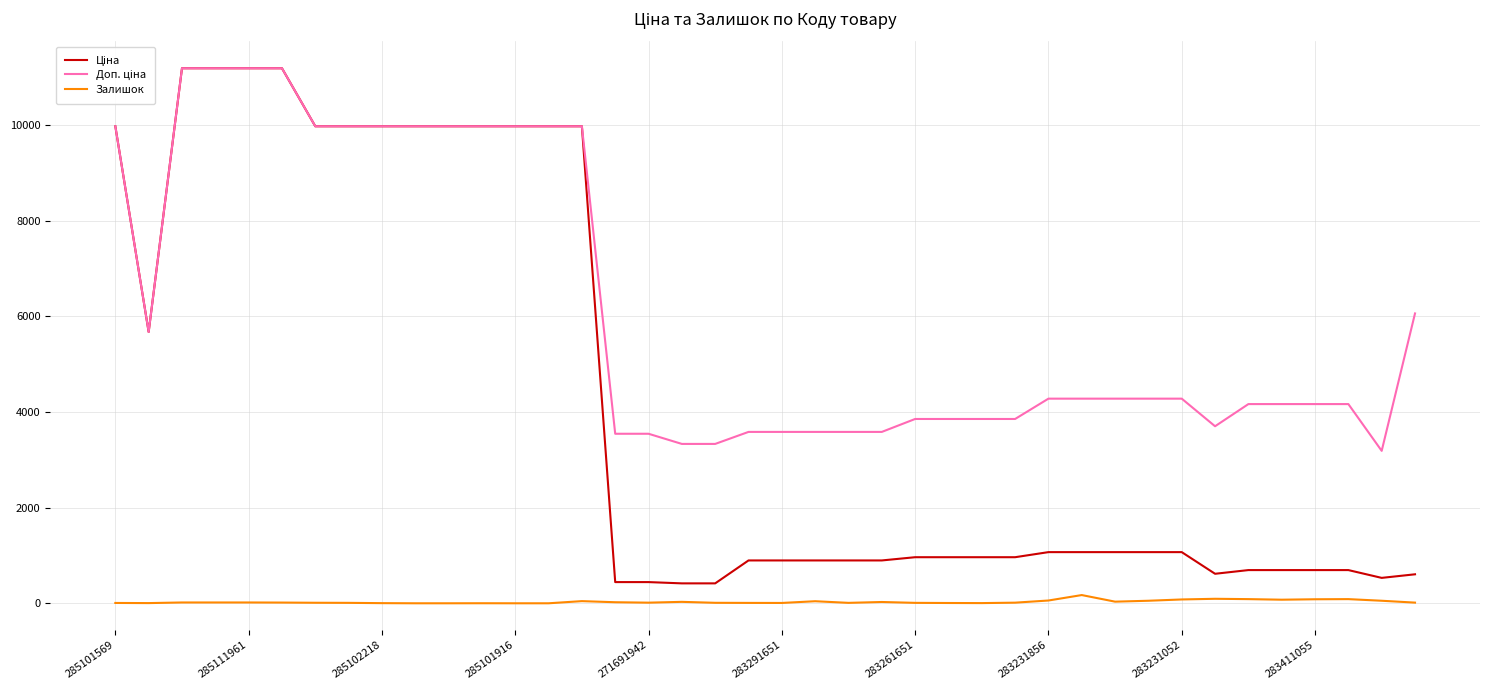

How many lines are shown in the chart?

3